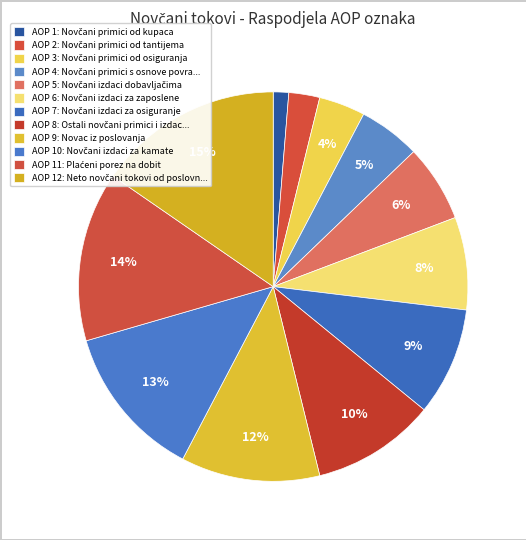

Which category has the smallest portion of the pie?

Novčani primici od kupaca